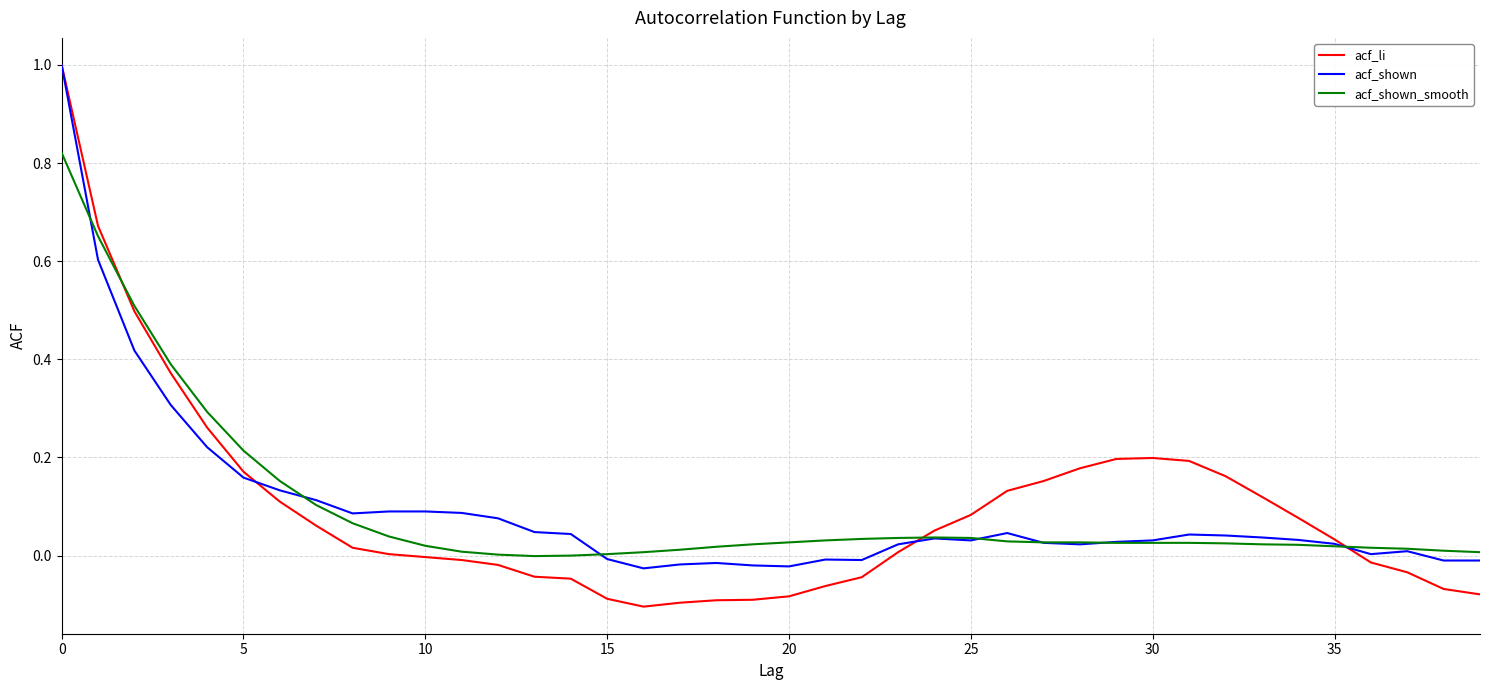

Rank the series by their average value, from lowest to highest.

acf_shown, acf_li, acf_shown_smooth